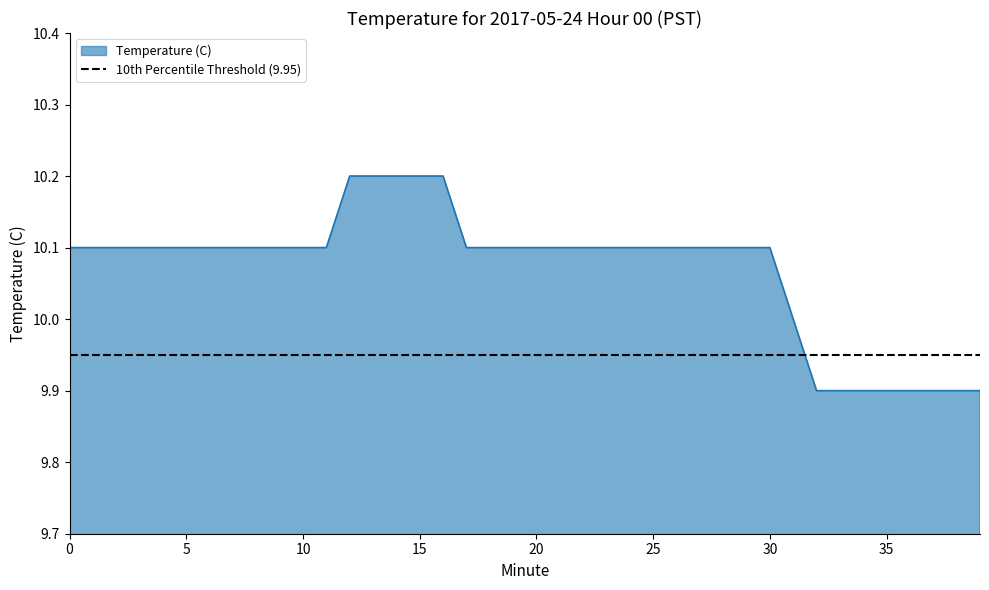

What is the change in value from 27 to 35?

-0.2